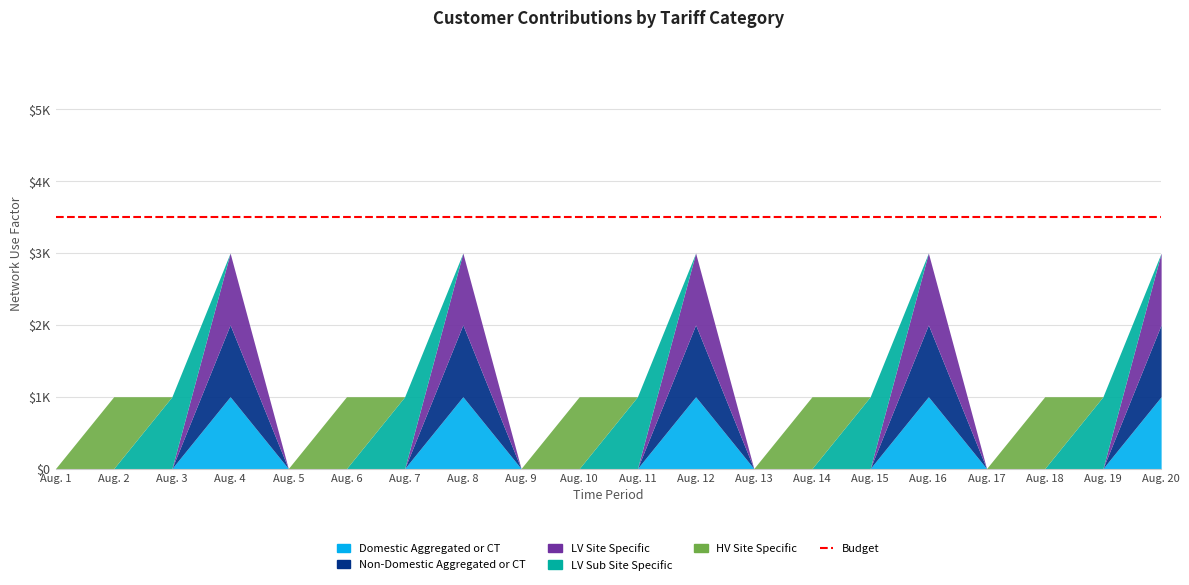

Reading left to right, extract all data points from this chart.

Domestic Aggregated or CT: 0	0	0	1	0	0	0	1	0	0	0	1	0	0	0	1	0	0	0	1
Non-Domestic Aggregated or CT: 0	0	0	1	0	0	0	1	0	0	0	1	0	0	0	1	0	0	0	1
LV Site Specific: 0	0	0	1	0	0	0	1	0	0	0	1	0	0	0	1	0	0	0	1
LV Sub Site Specific: 0	0	1	0	0	0	1	0	0	0	1	0	0	0	1	0	0	0	1	0
HV Site Specific: 0	1	0	0	0	1	0	0	0	1	0	0	0	1	0	0	0	1	0	0